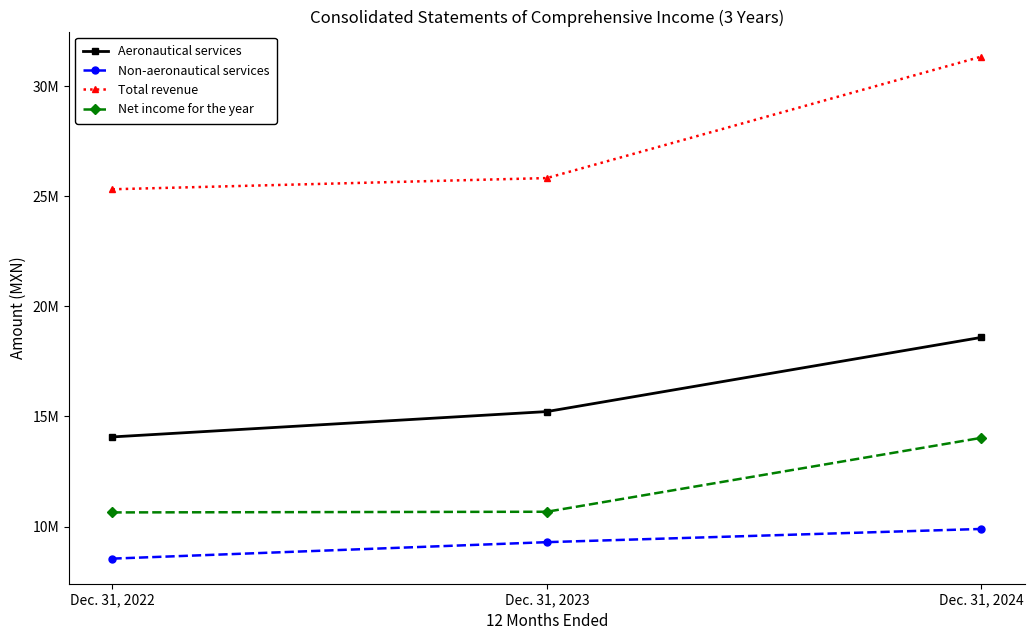

Does the chart display data point markers on the line(s)?

Yes